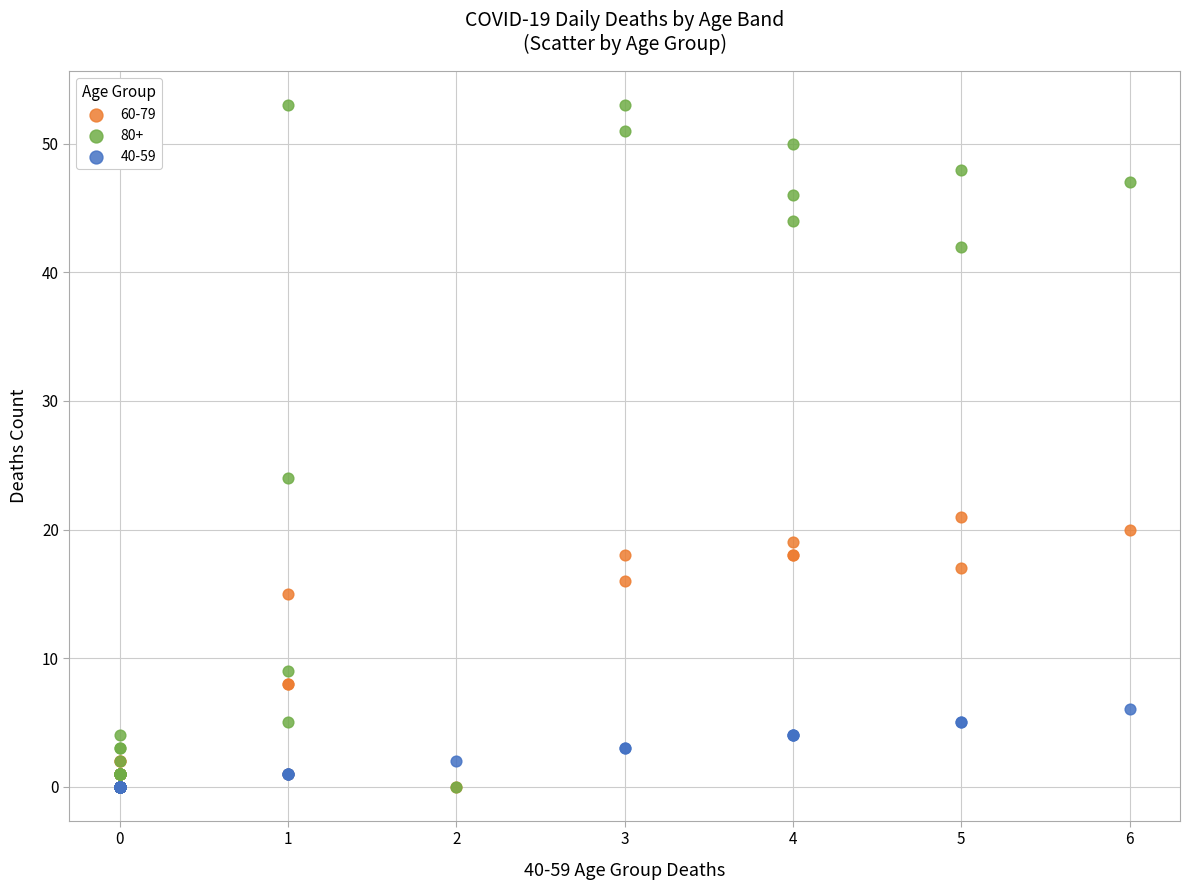

Across all series, what Y value is closest to 26?

24